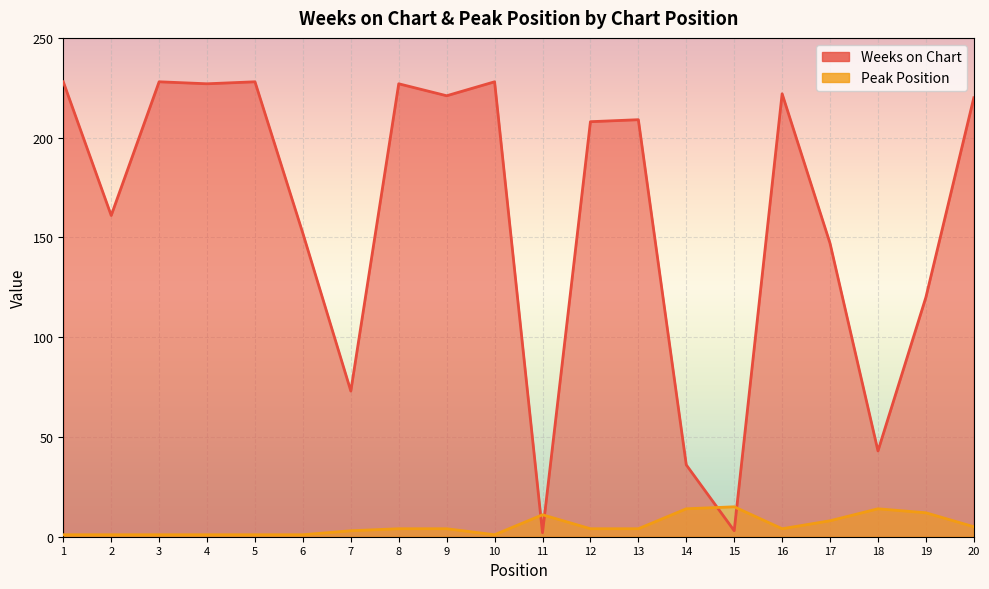

Where does the Peak Position series first go above 4?

11